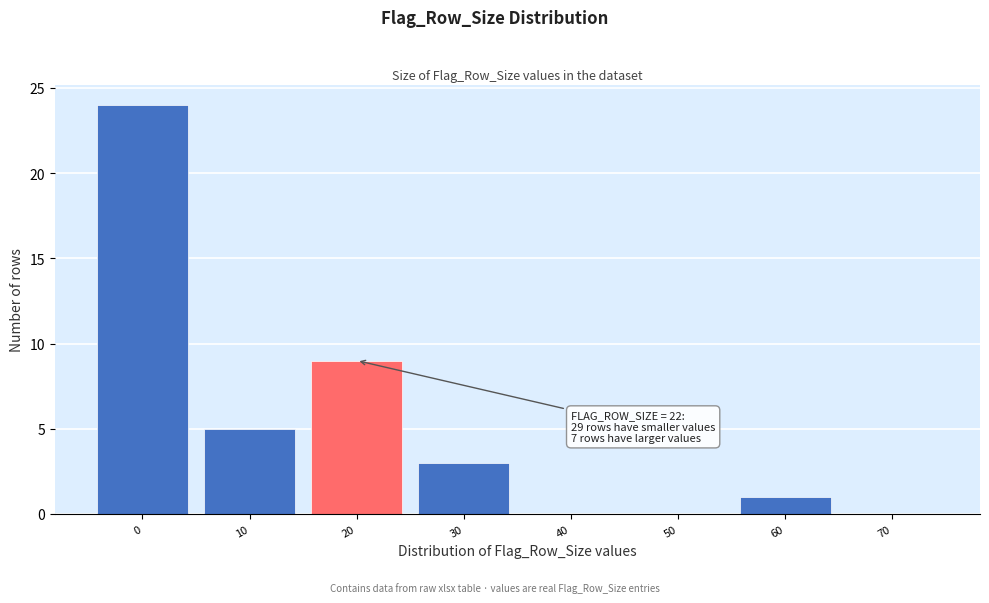

Reading left to right, transcribe all the data shown in this chart.

0=24	10=5	20=9	30=3	40=0	50=0	60=1	70=0